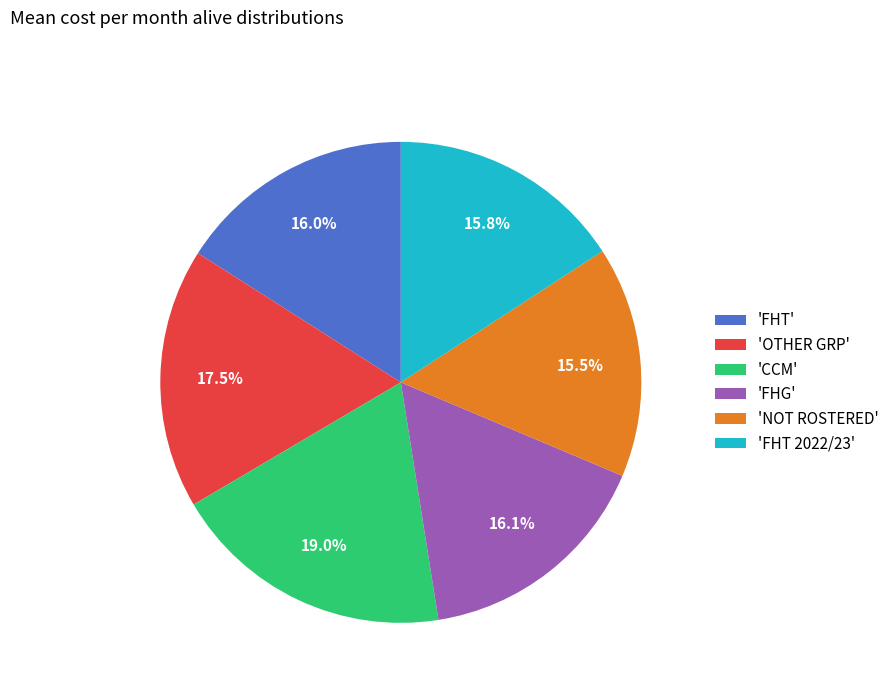

Approximately how many times larger is the value at 'NOT ROSTERED' compared to 'CCM'?

0.8